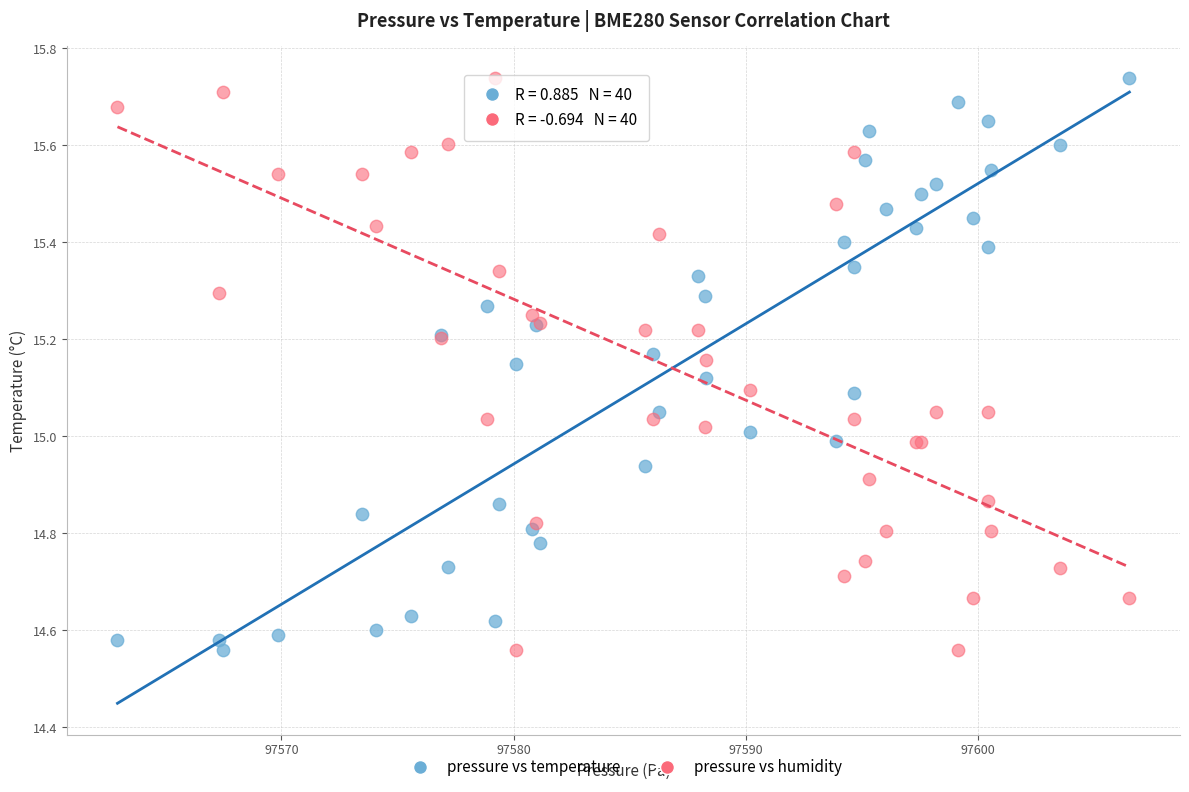

What is the X range (max minus min) for the scatter plot?

43.6